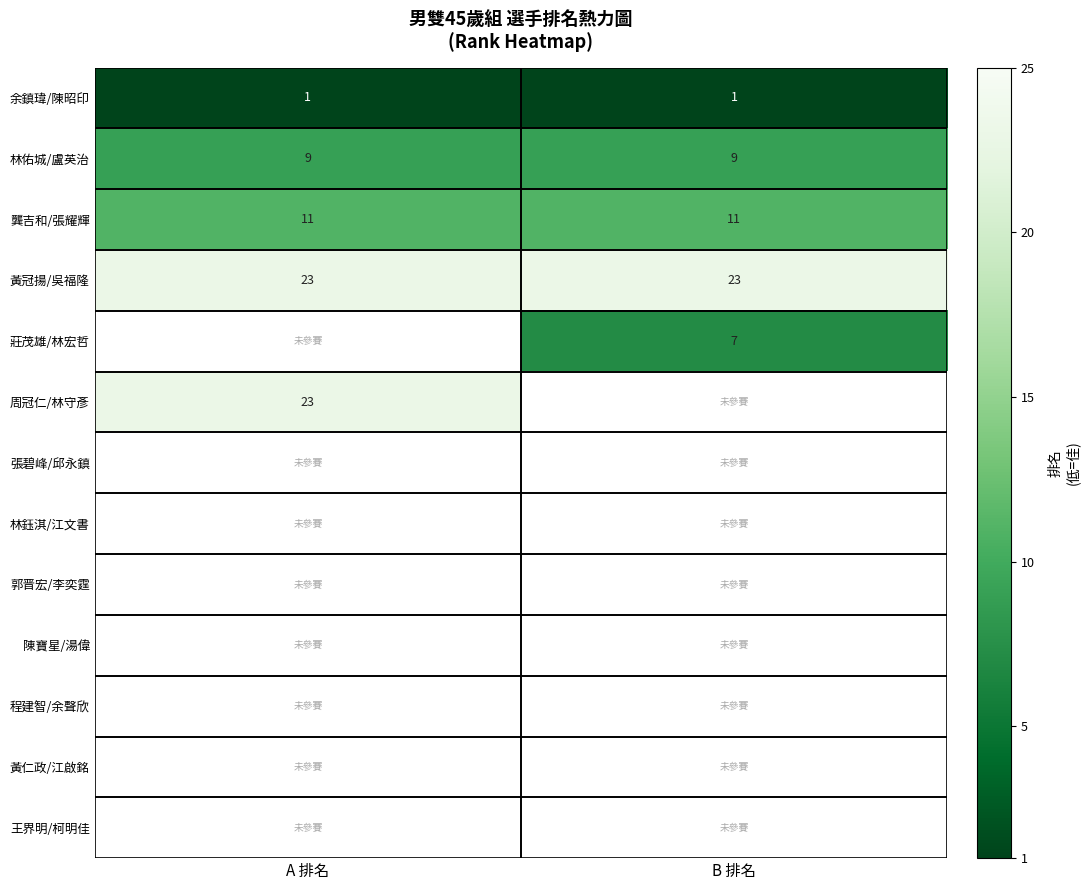

The value of 龔吉和/張耀輝 at B 排名 is 7. True or false?

False